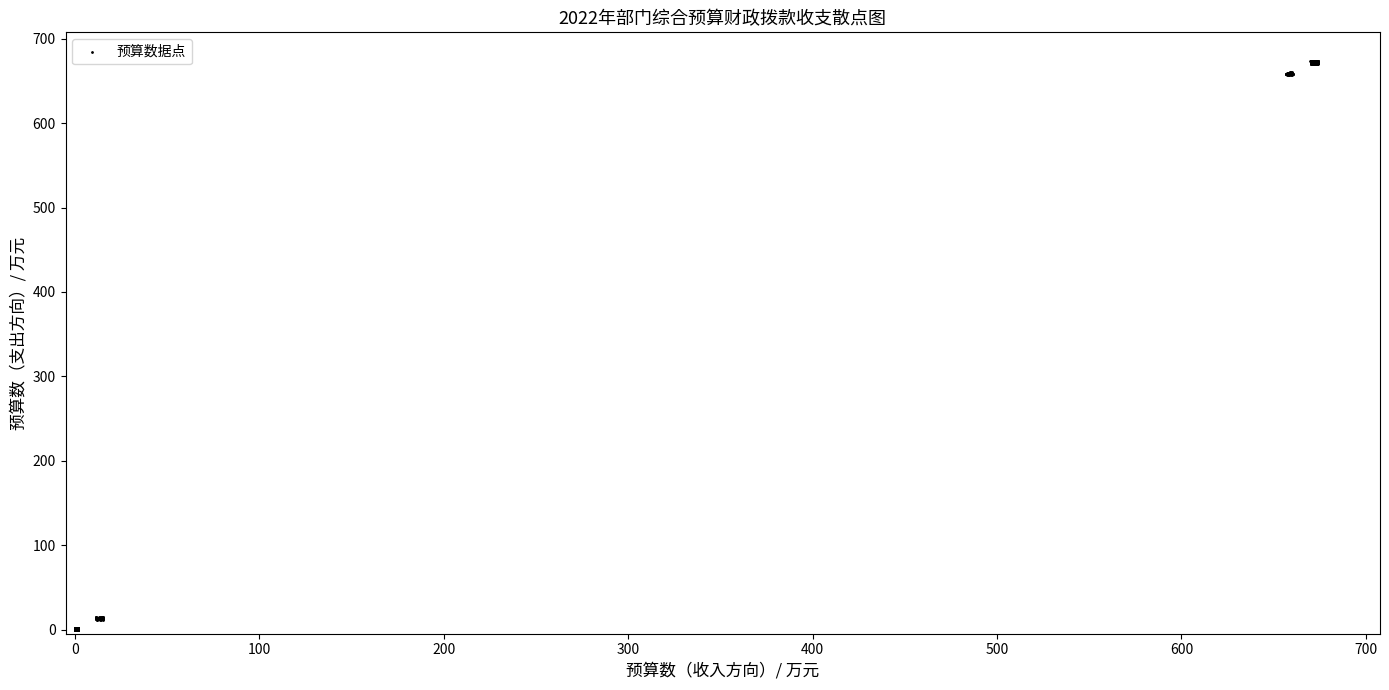

What is the range of Y values (max minus min)?

674.0